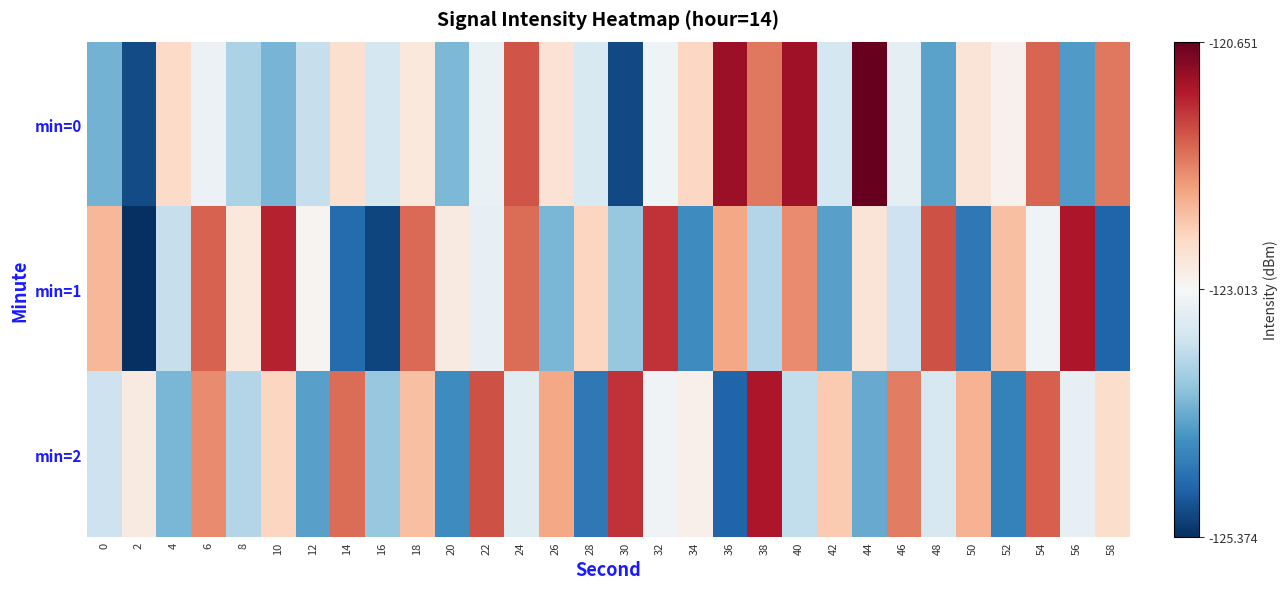

Which series changed the most between 0 and 48?

min=1